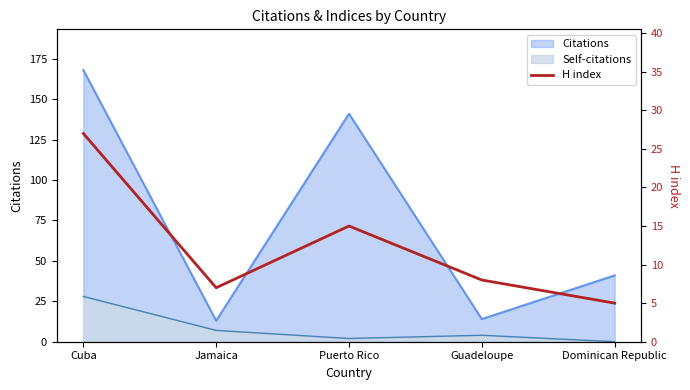

At which label is the value closest to 16?

Puerto Rico